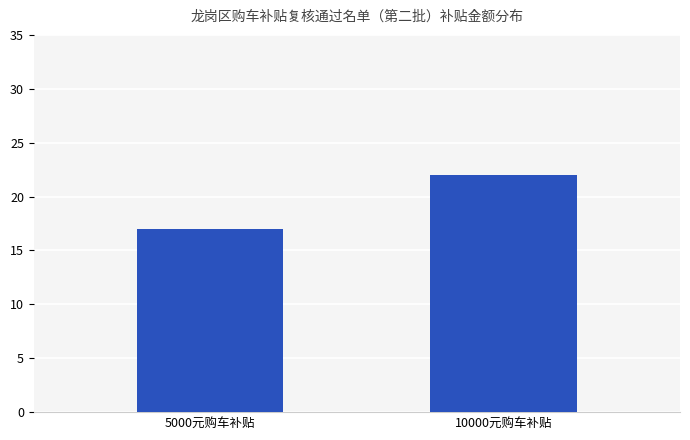

What is the minimum value shown in the chart?

17